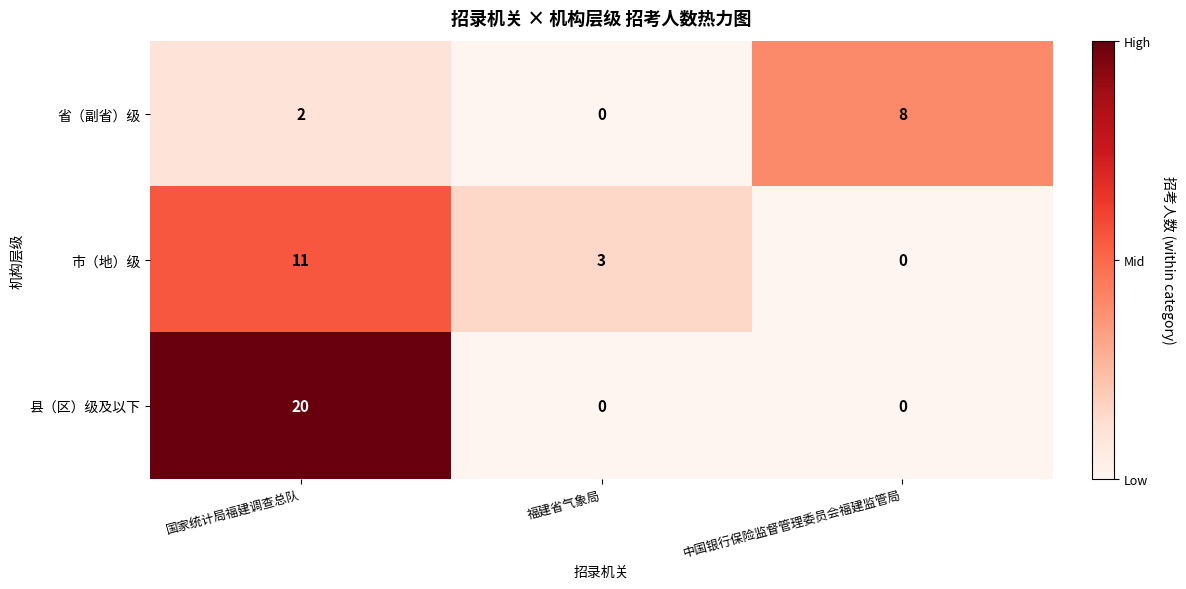

Where is 市（地）级 nearest to the value 5?

福建省气象局